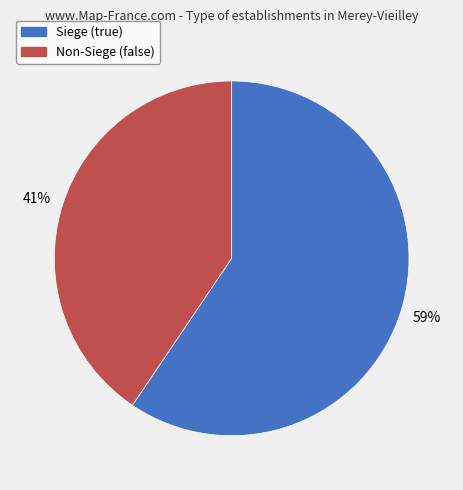

To the nearest percent, what is the average slice percentage?

50%